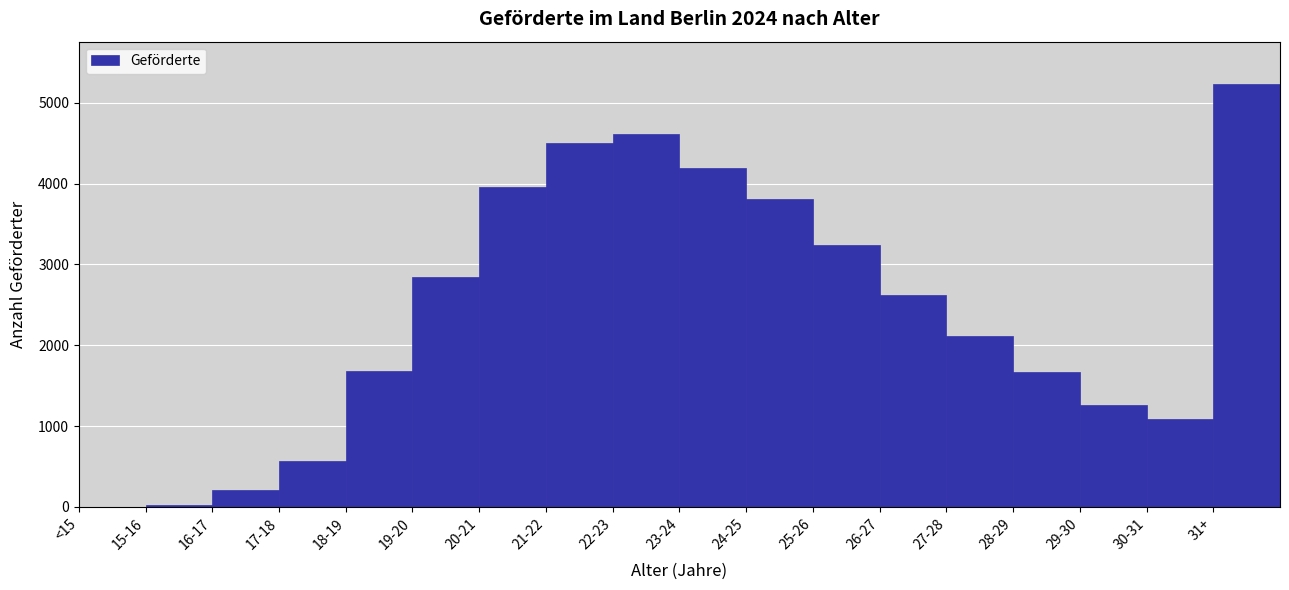

Is it true that the value at 30-31 is 1088?

True